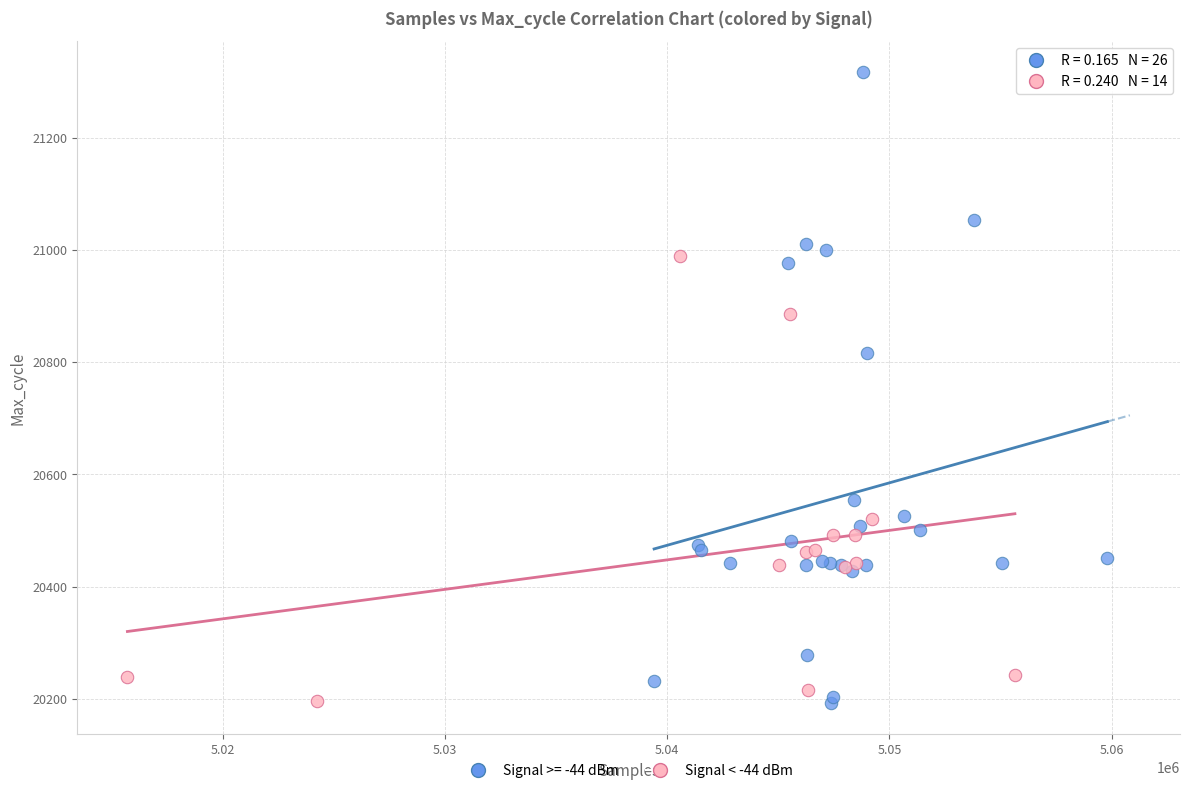

Which series has the largest Y range (max minus min)?

Signal >= -44 dBm